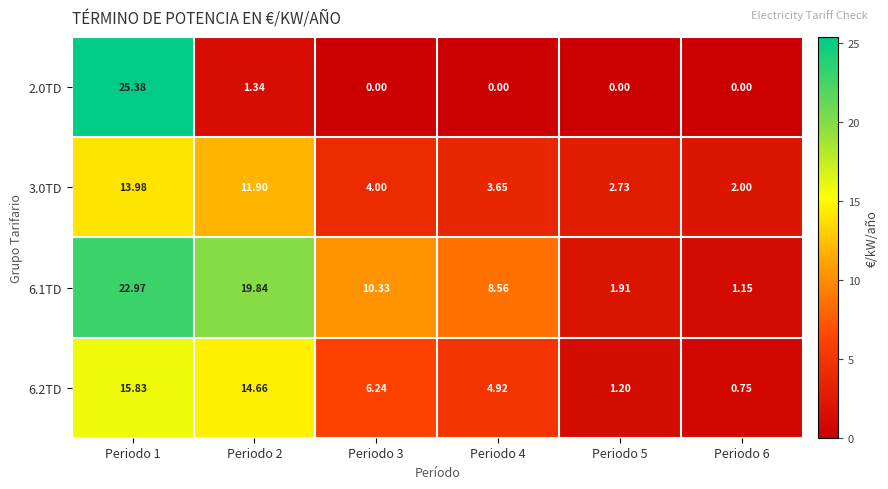

Is the value of 2.0TD at Periodo 1 greater than the value of 3.0TD at Periodo 5?

Yes